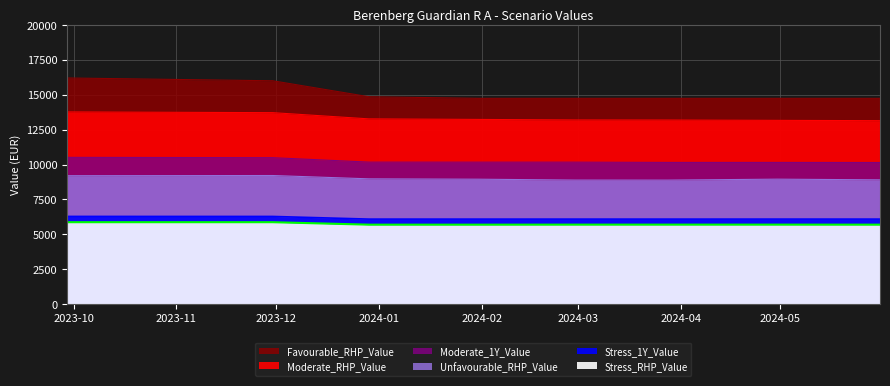

Between 2023-09-29 and 2024-02-29, which series saw the biggest shift?

Favourable_RHP_Value